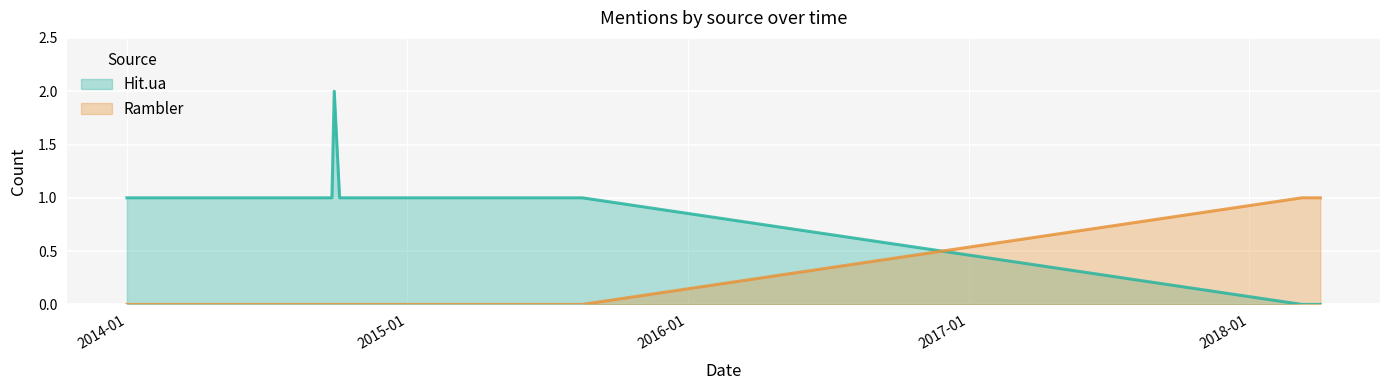

Which has a higher value, 2015-04-19 or 2014-10-26?

2015-04-19